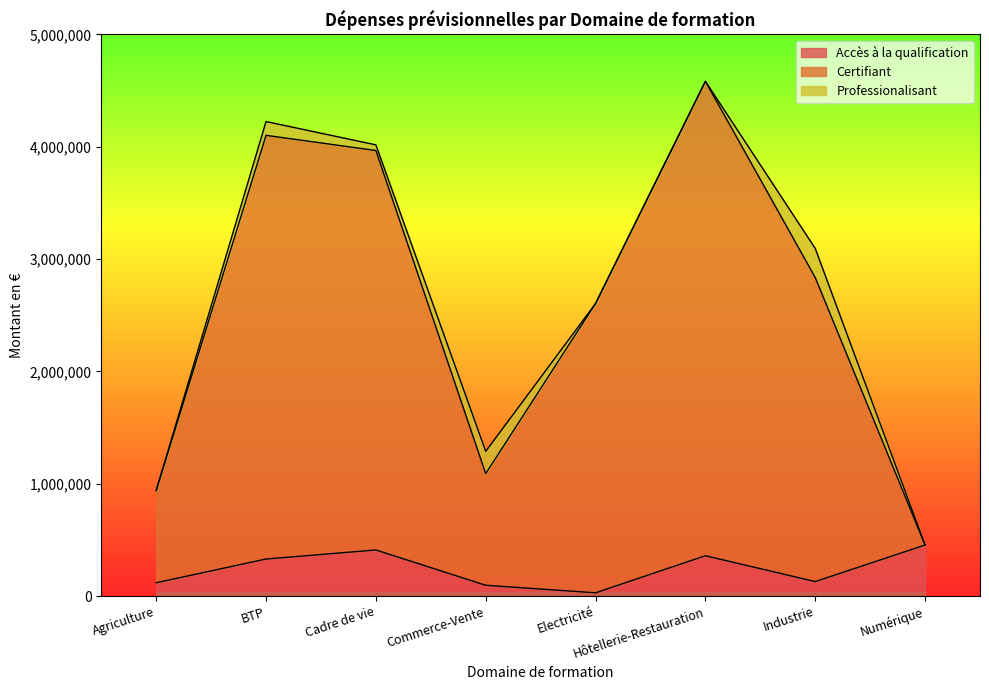

Which series has the largest range (max minus min)?

Certifiant